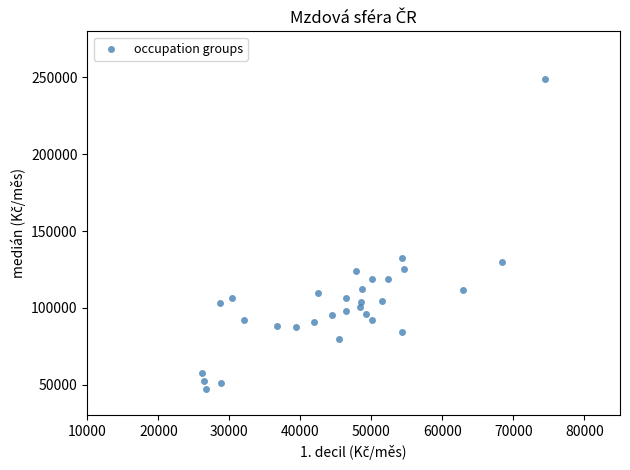

What is the range of X values (max minus min)?

48396.7